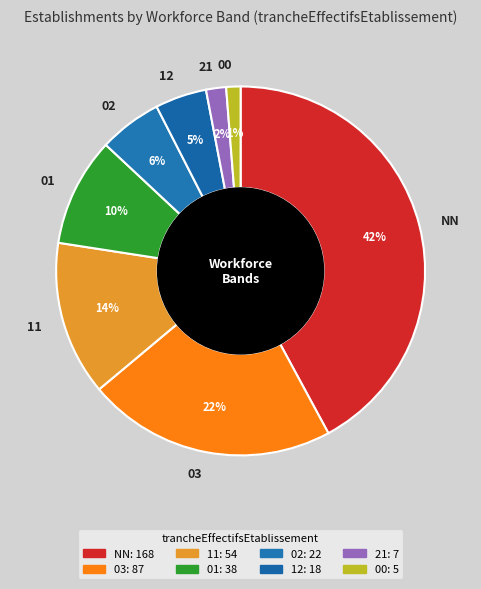

To the nearest percent, what is the difference between the 02 and 21 slice percentages?

4%